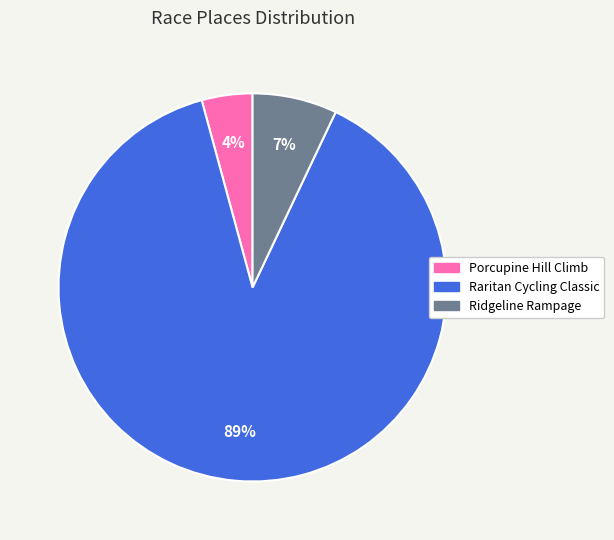

Do Raritan Cycling Classic and Porcupine Hill Climb together represent more than half of the pie?

Yes